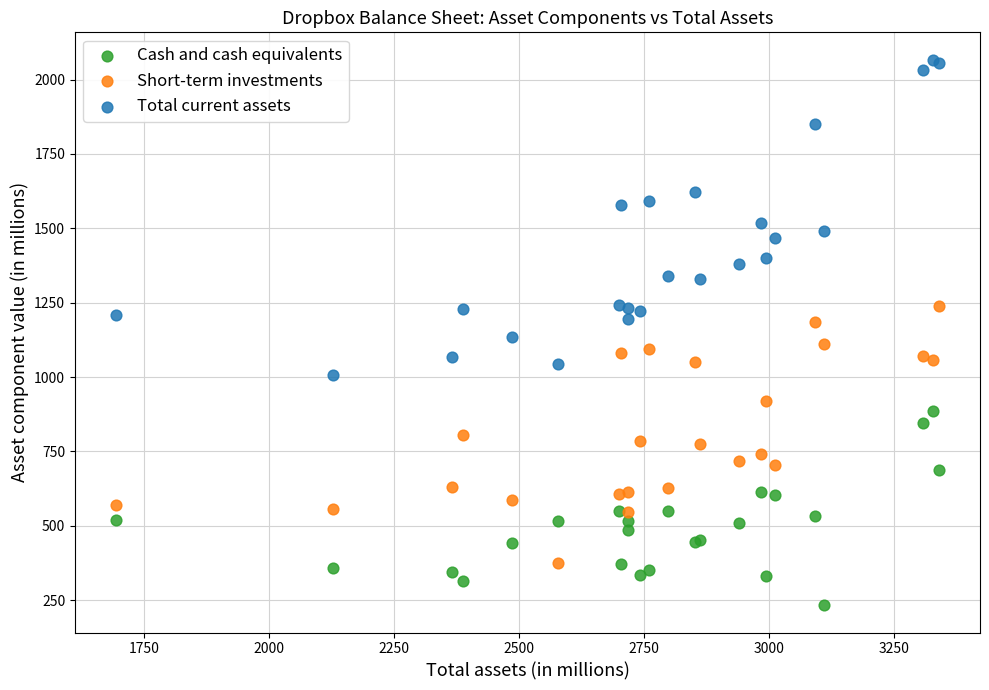

Which series has the widest spread of Y values?

Total current assets